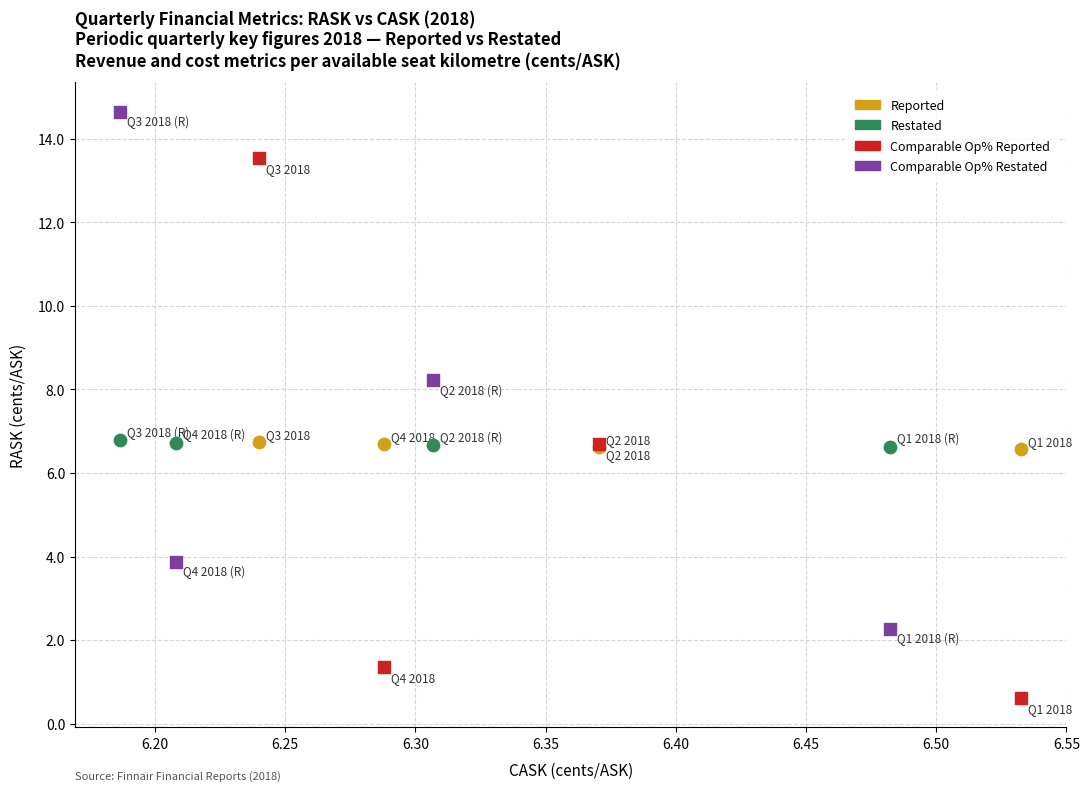

What are all the series names shown in the legend?

Reported, Restated, Comparable Op% Reported, Comparable Op% Restated